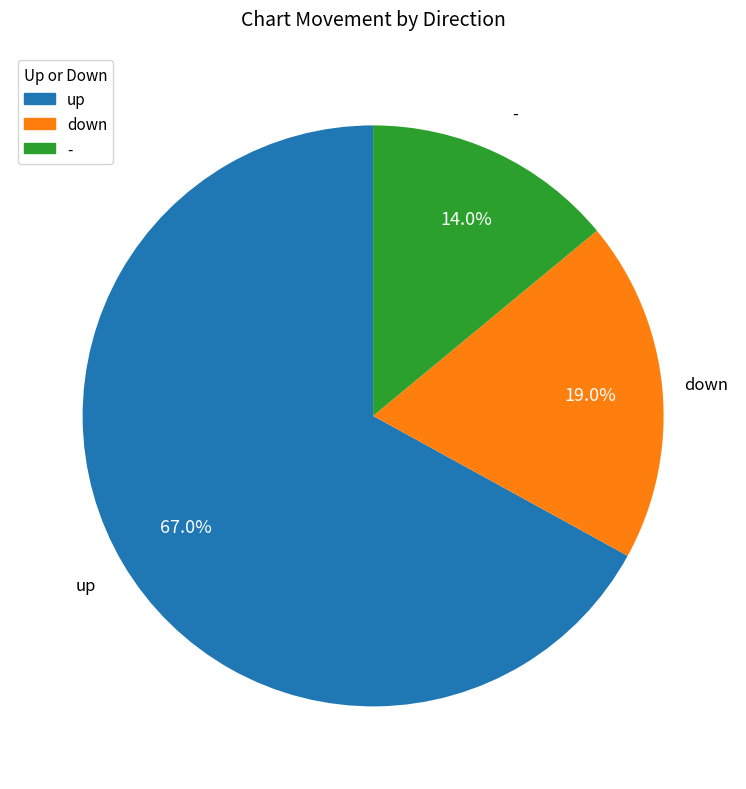

To the nearest percent, what is the difference between the largest and smallest slice percentages?

53%